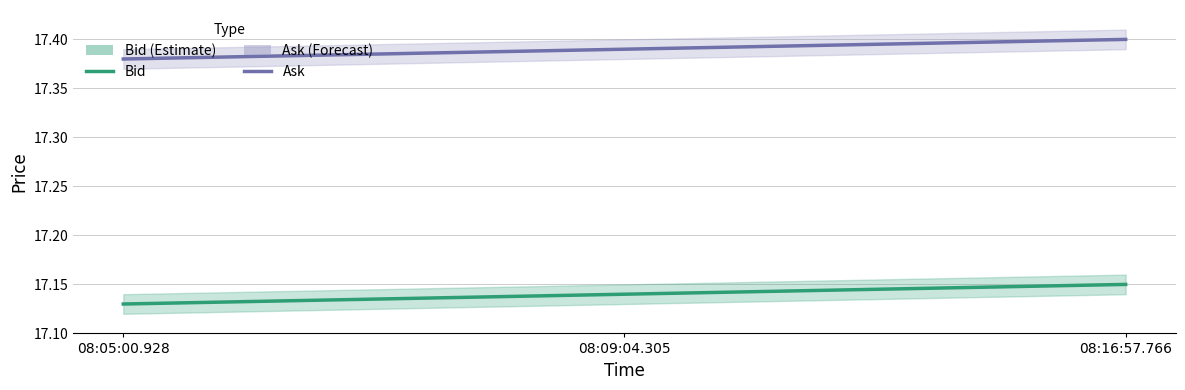

What is the label of the 2nd point from the left?

08:09:04.305